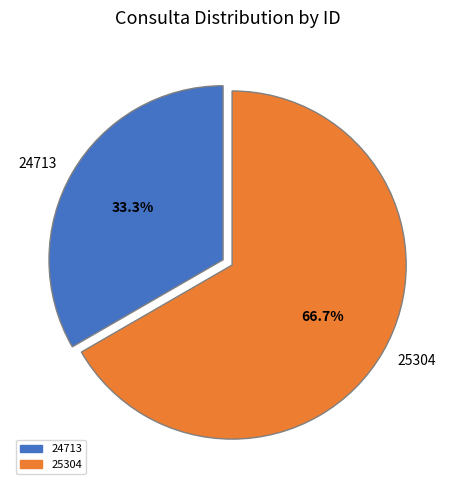

How many slices are in this pie chart?

2